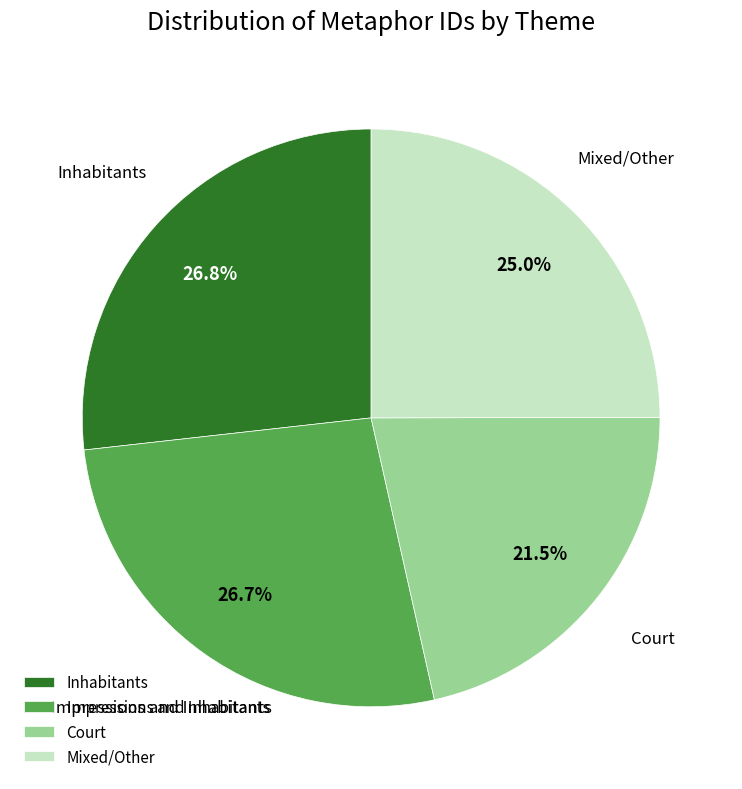

How much of the chart is everything except Court?

78.5%